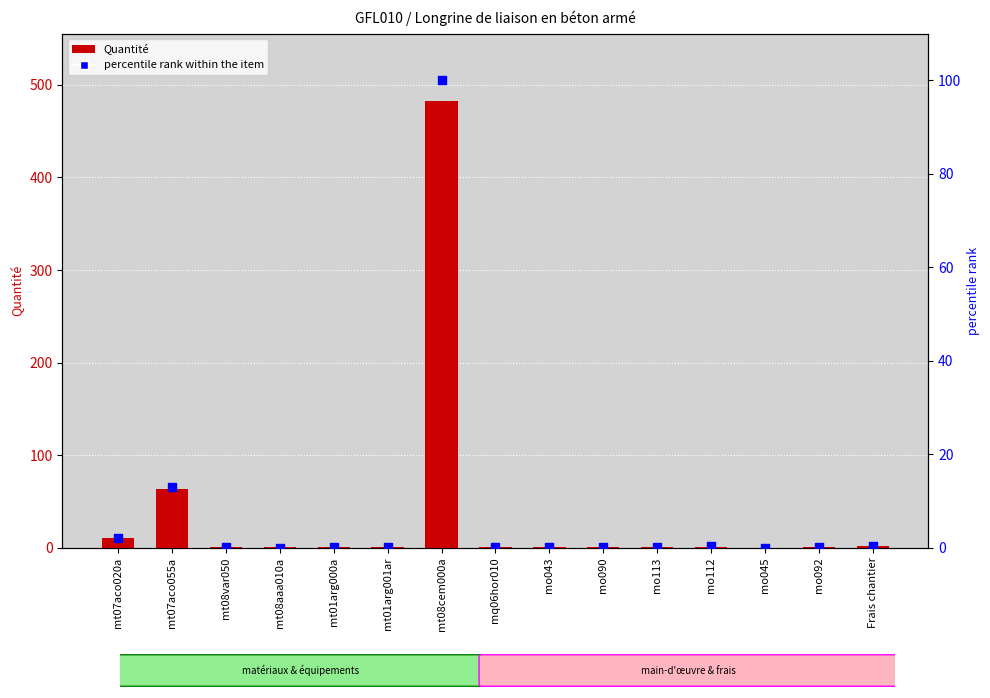

At how many categories does at least one series exceed 250?

1